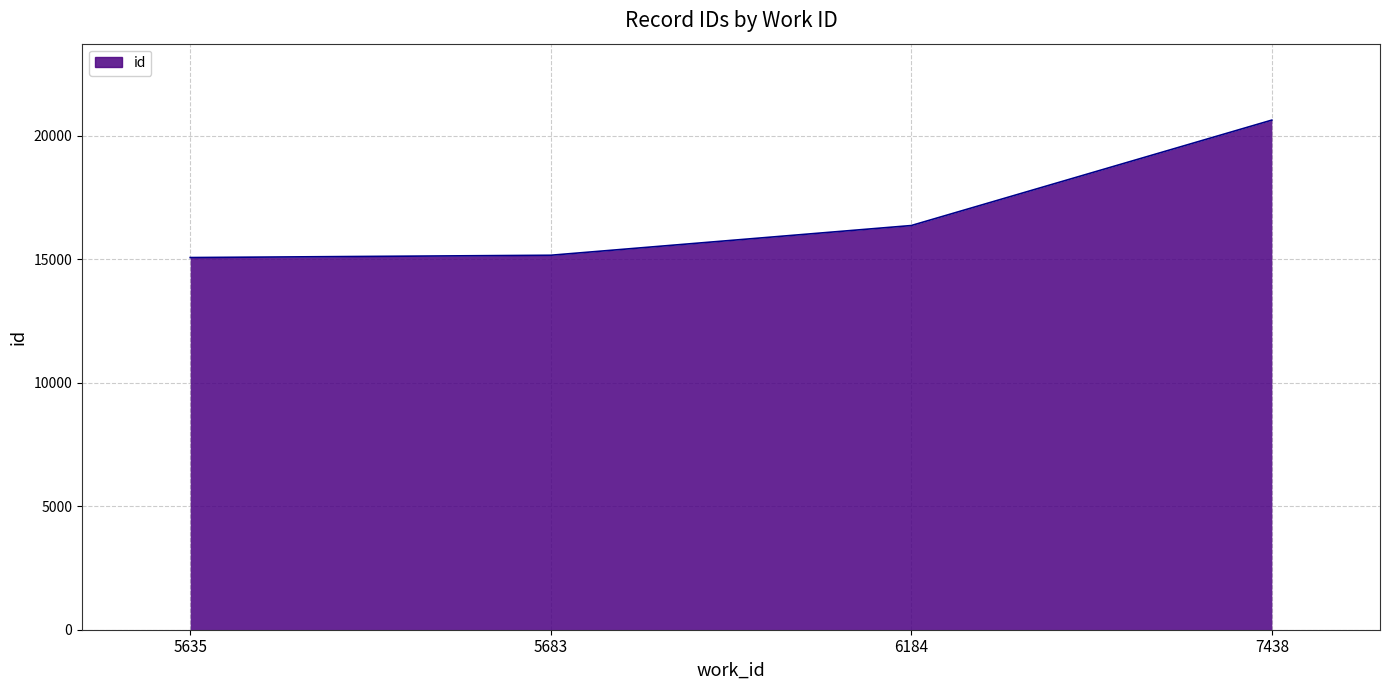

How many values are below 16362?

2